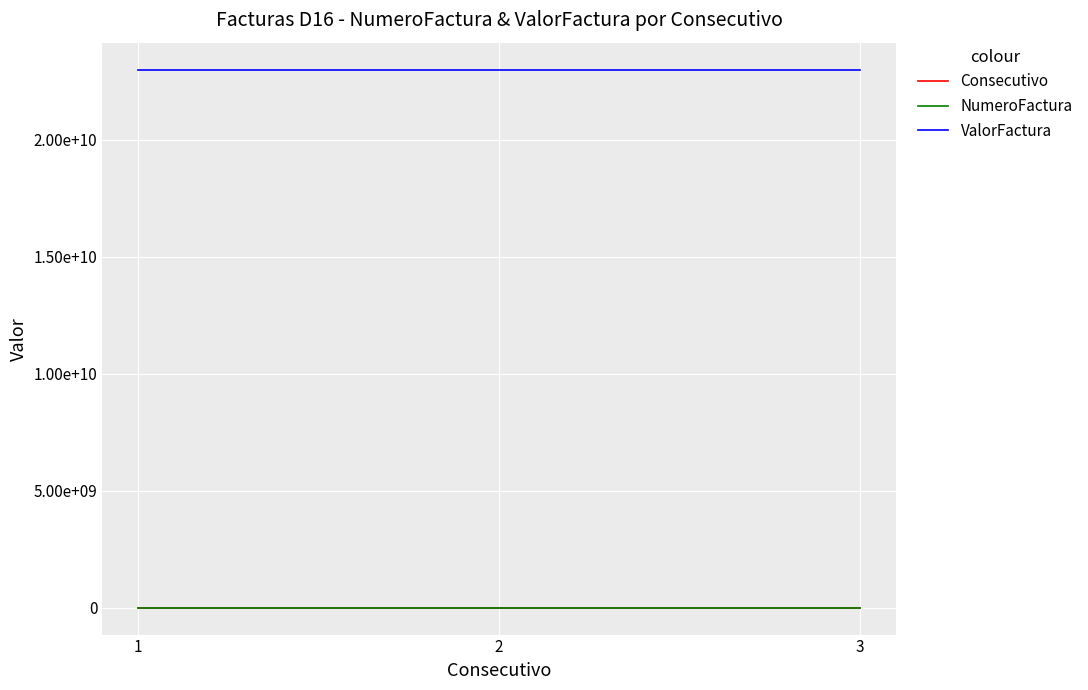

What is the difference between the highest and lowest values at 2?

22999999998